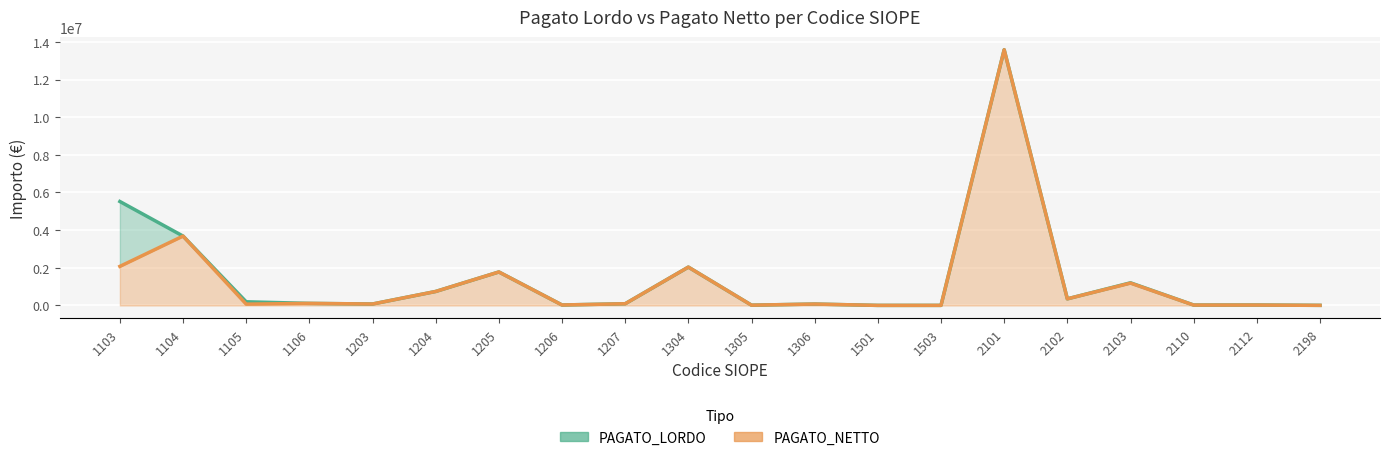

What is the lowest value of the PAGATO_NETTO series?

2771.4